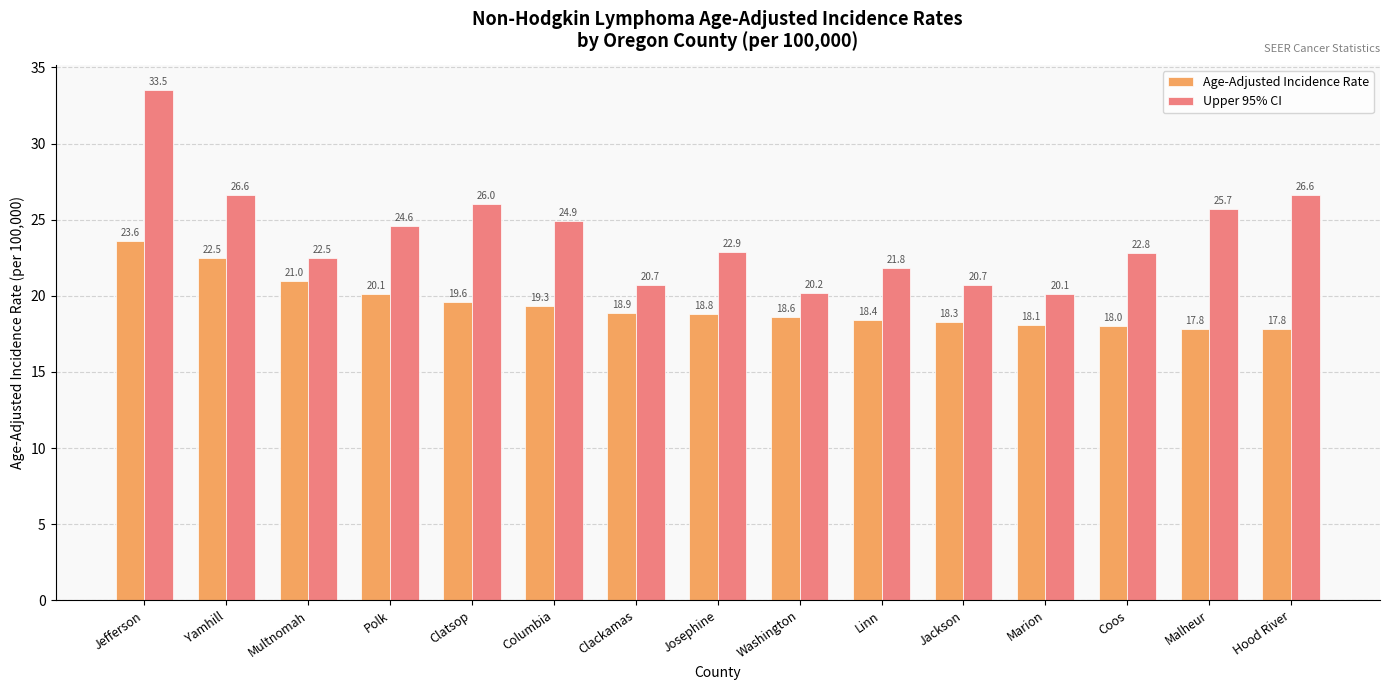

Which series has the widest spread of values?

Upper 95% CI